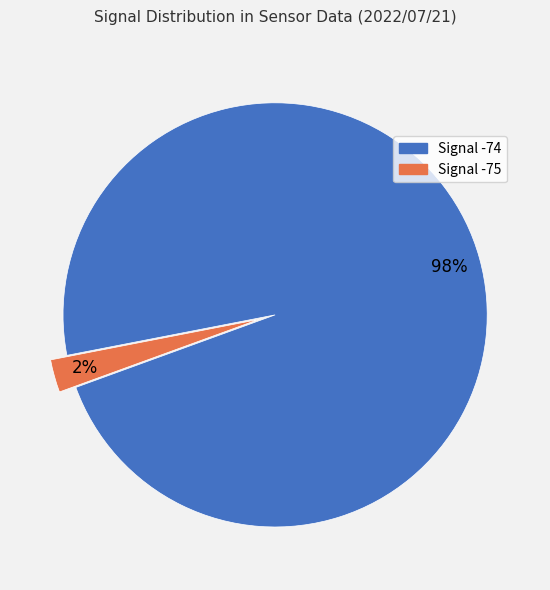

Does any single category account for the majority?

Yes